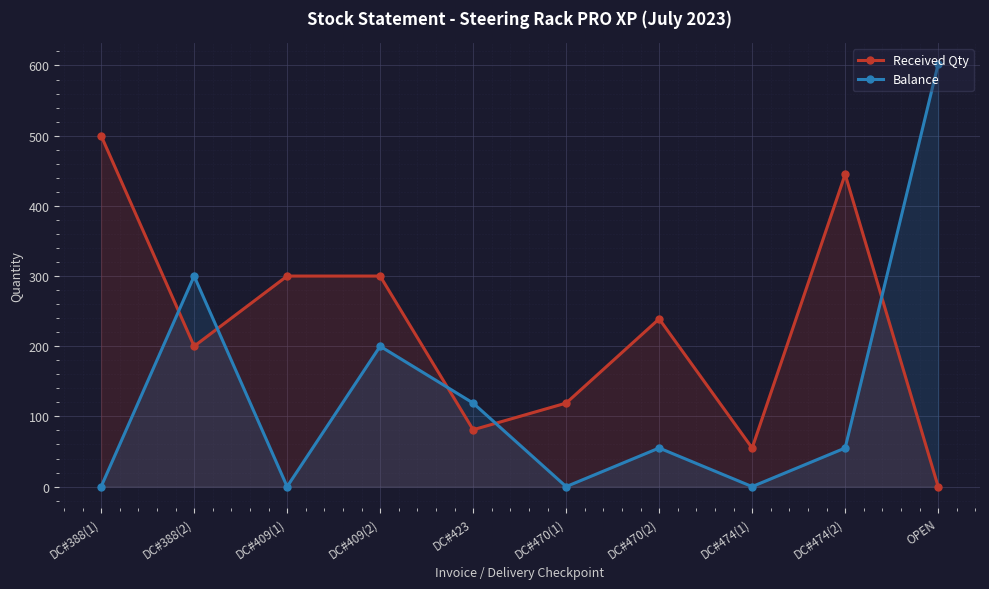

How many lines are shown in the chart?

2